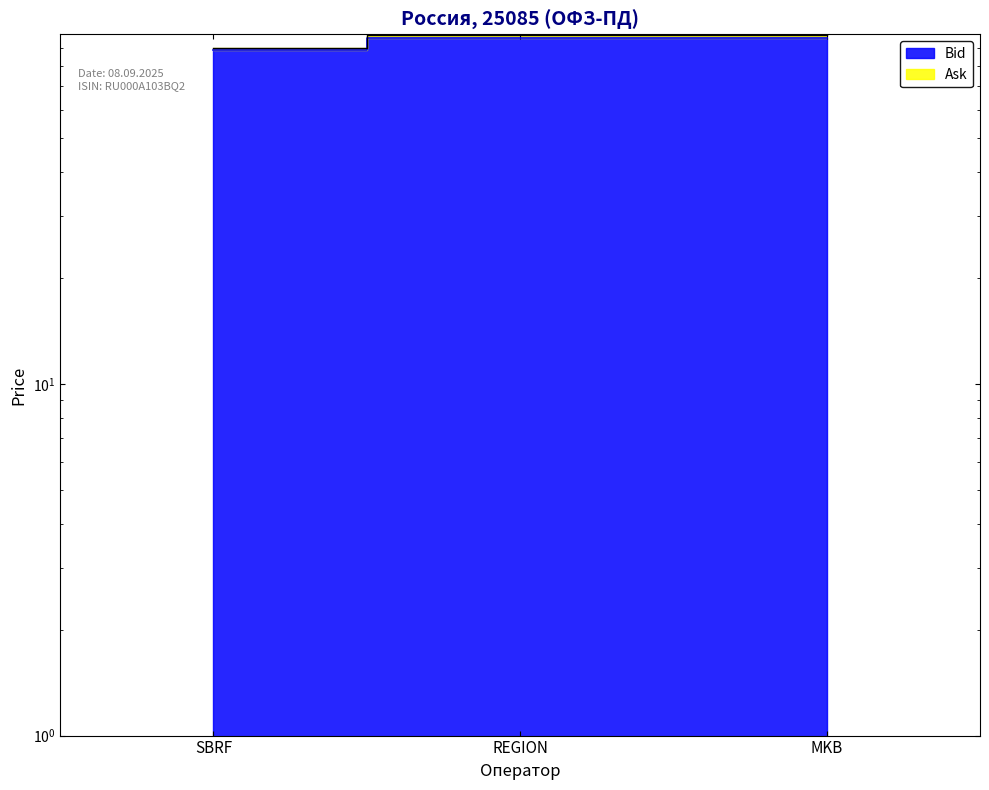

Which series has the largest total across all categories?

Bid